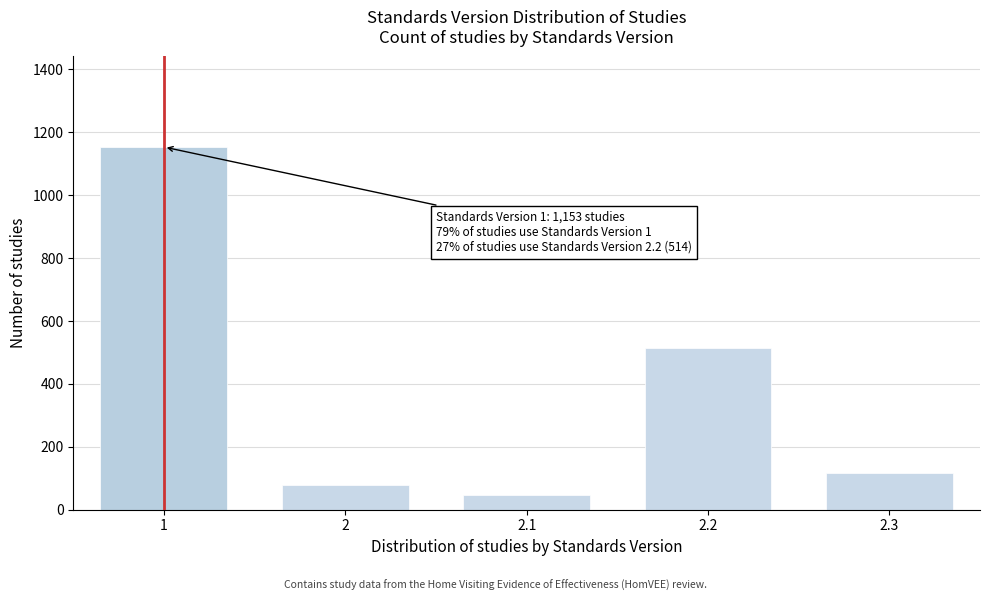

Reading right to left, list all the values displayed in this chart.

115	514	45	79	1153